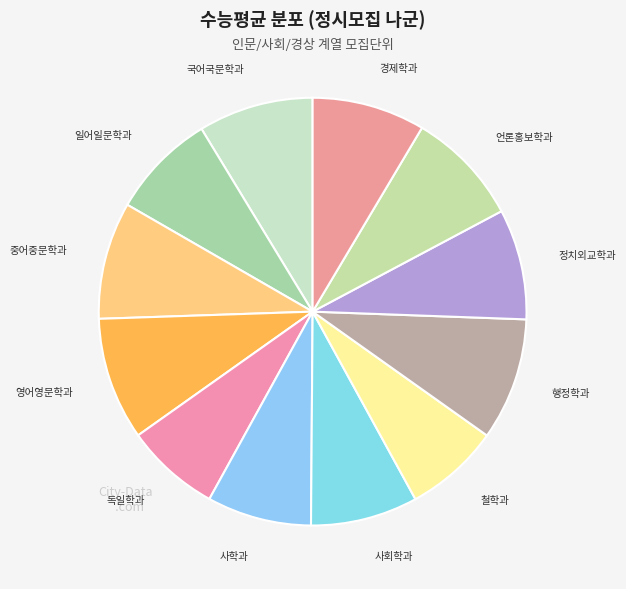

How many slices are in this pie chart?

12